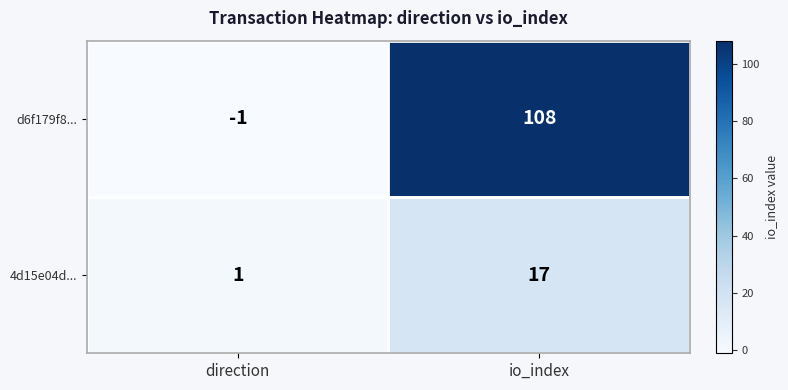

What is the sum of the d6f179f8... values at direction and io_index?

107